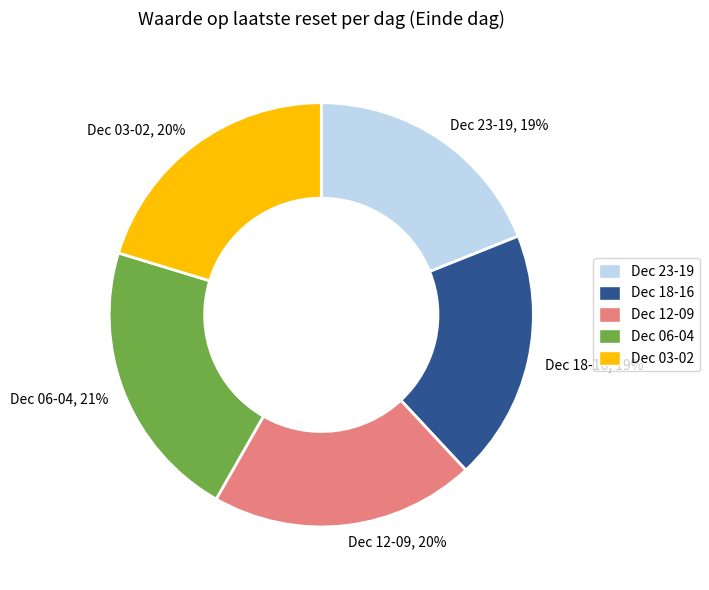

Which has a higher value, Dec 18-16 or Dec 06-04?

Dec 06-04